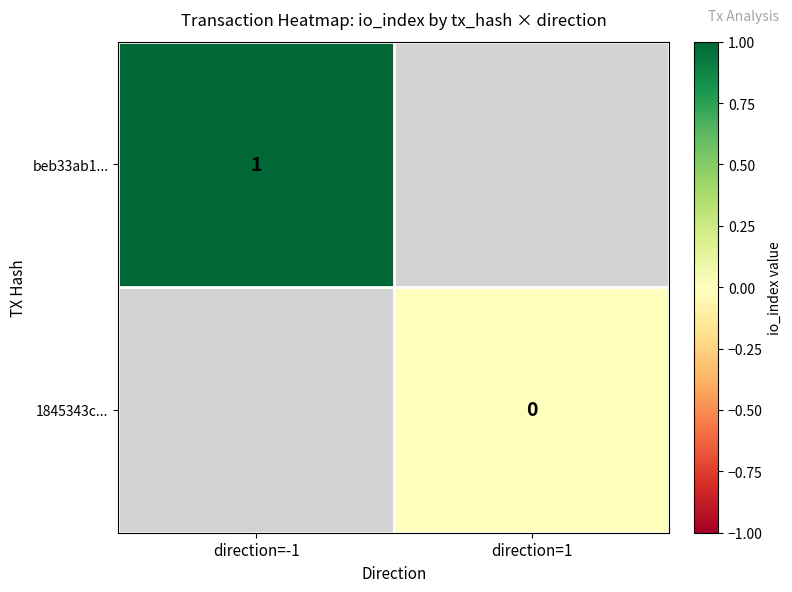

List the series in order of their peak value, lowest first.

beb33ab1..., 1845343c...